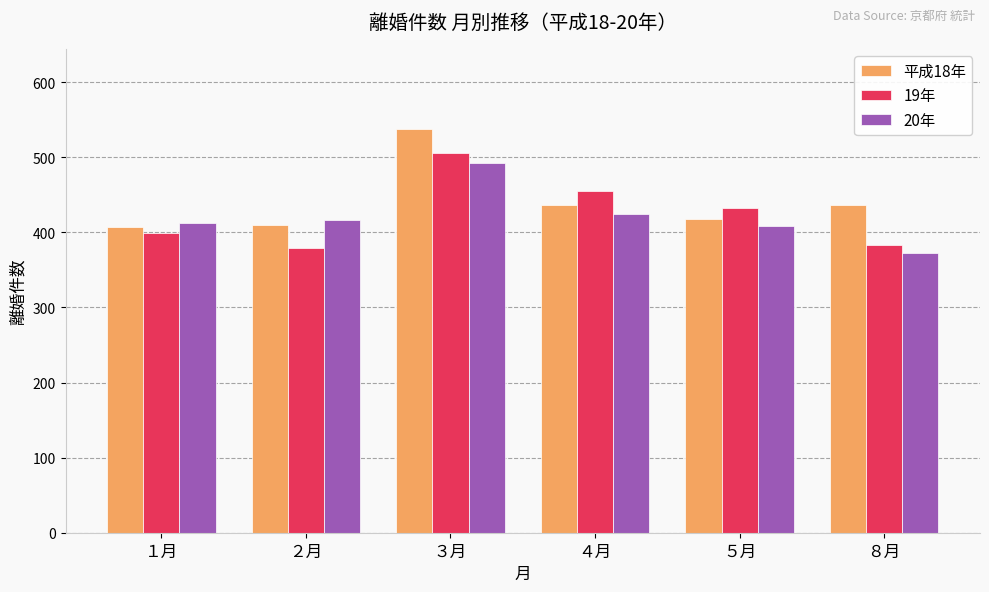

What is the difference between the highest and lowest values at ３月?

44